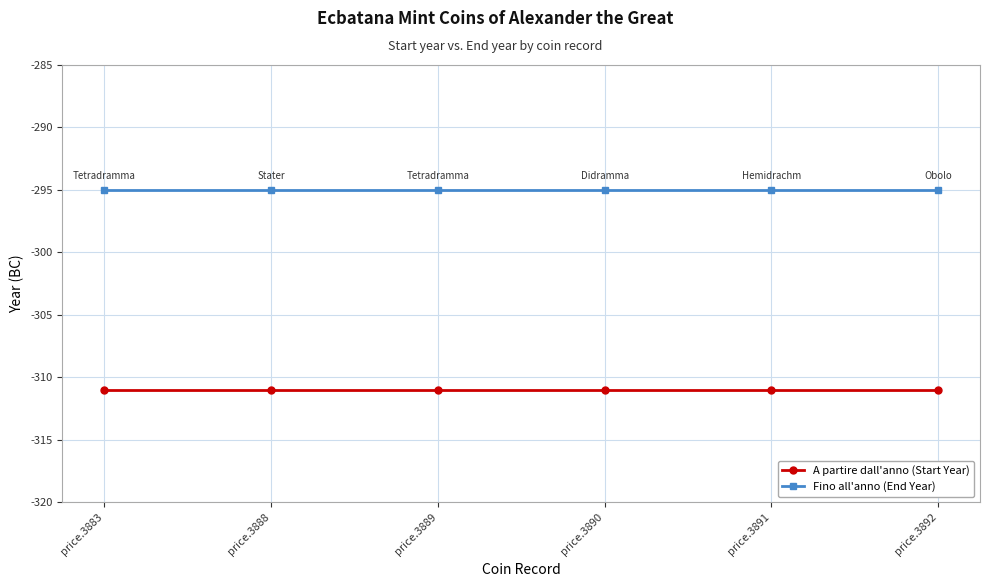

Is this an area chart (filled region under the line)?

No